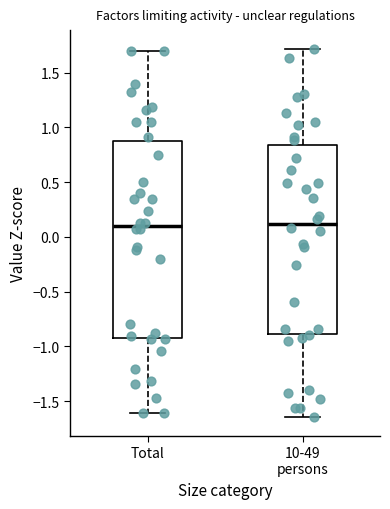

Where does the median line of the box for Total sit on the y-axis? The values are not printed on the chart, so give them approximately, as read against the axis.

0.10